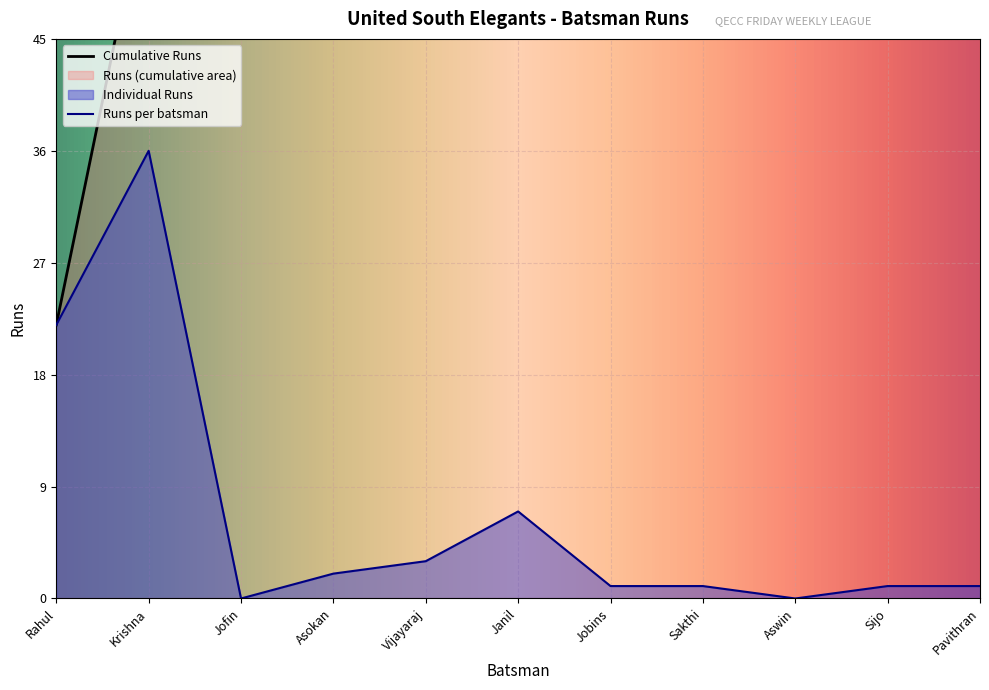

How many points are higher than both their immediate neighbors (excluding endpoints)?

2